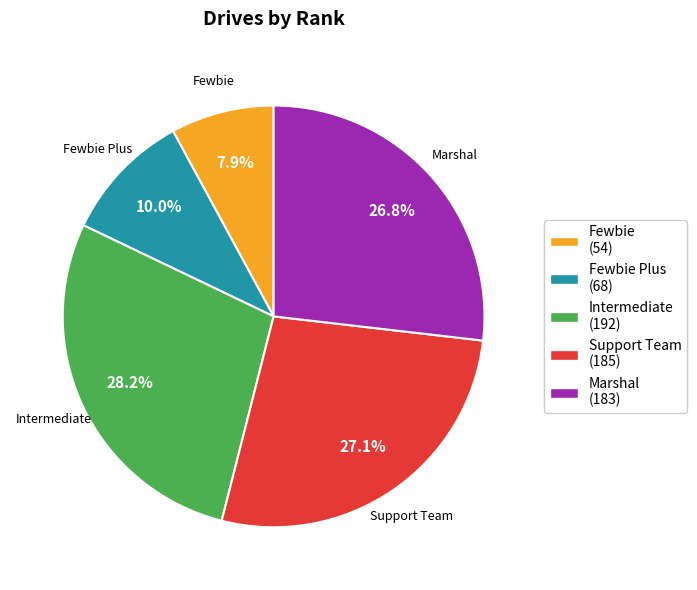

How many segments does this pie chart have?

5